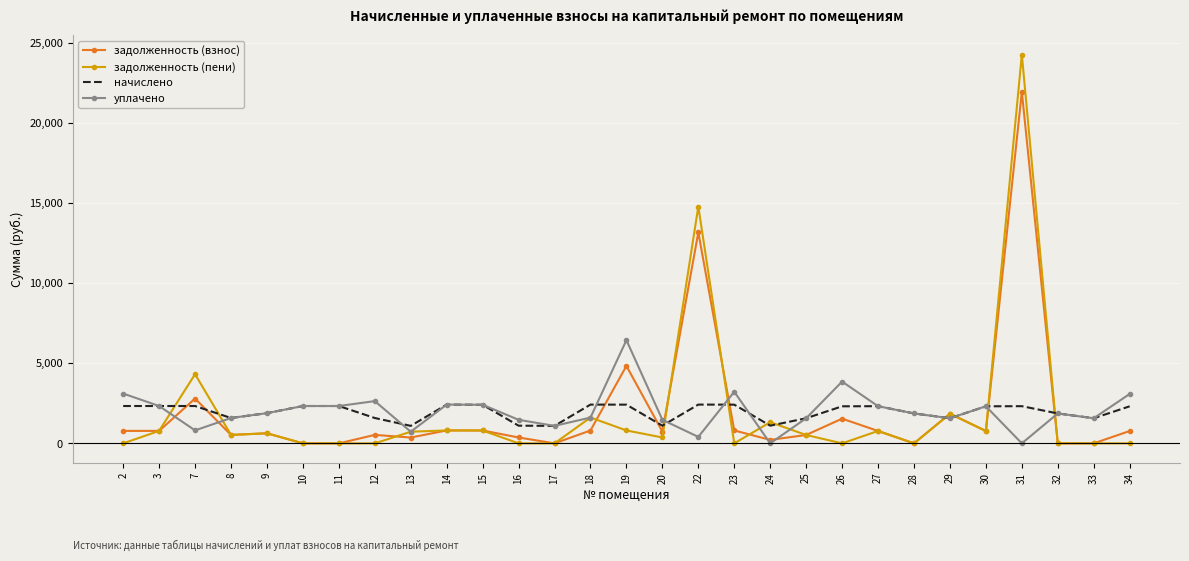

What is the difference between the second highest and minimum values in the начислено series?

1327.3